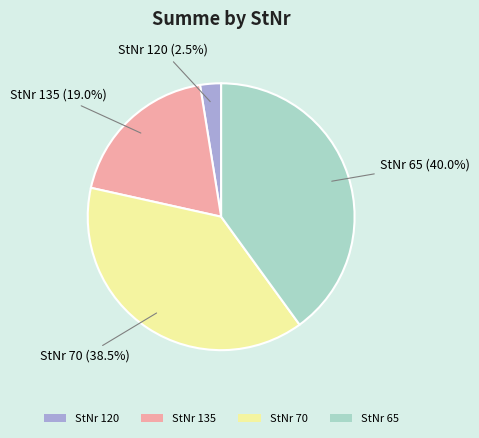

How many segments does this pie chart have?

4